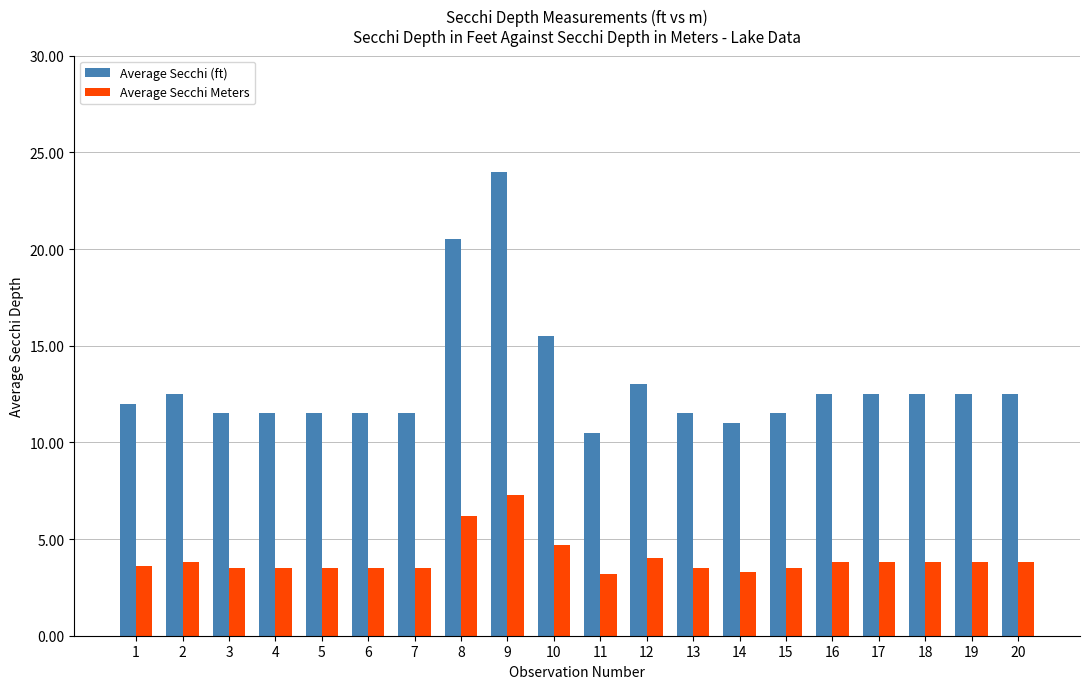

What is the approximate value of Average Secchi Meters at 20?

3.8